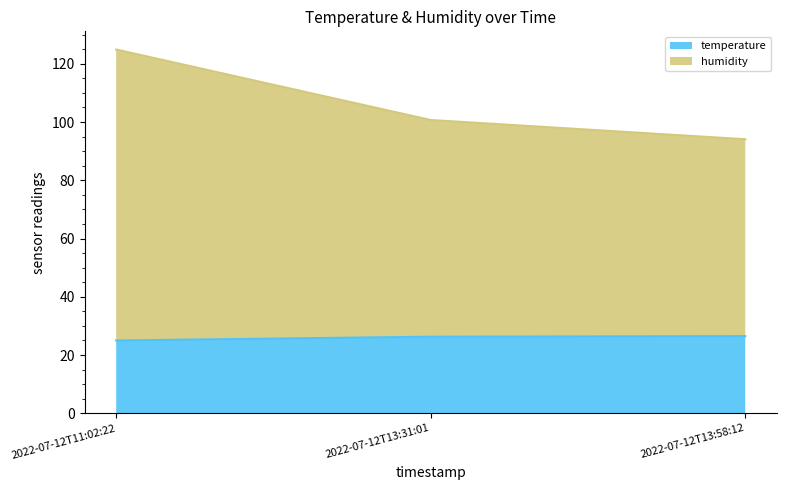

Is it true that temperature equals 15.9 at 2022-07-12T11:02:22?

False